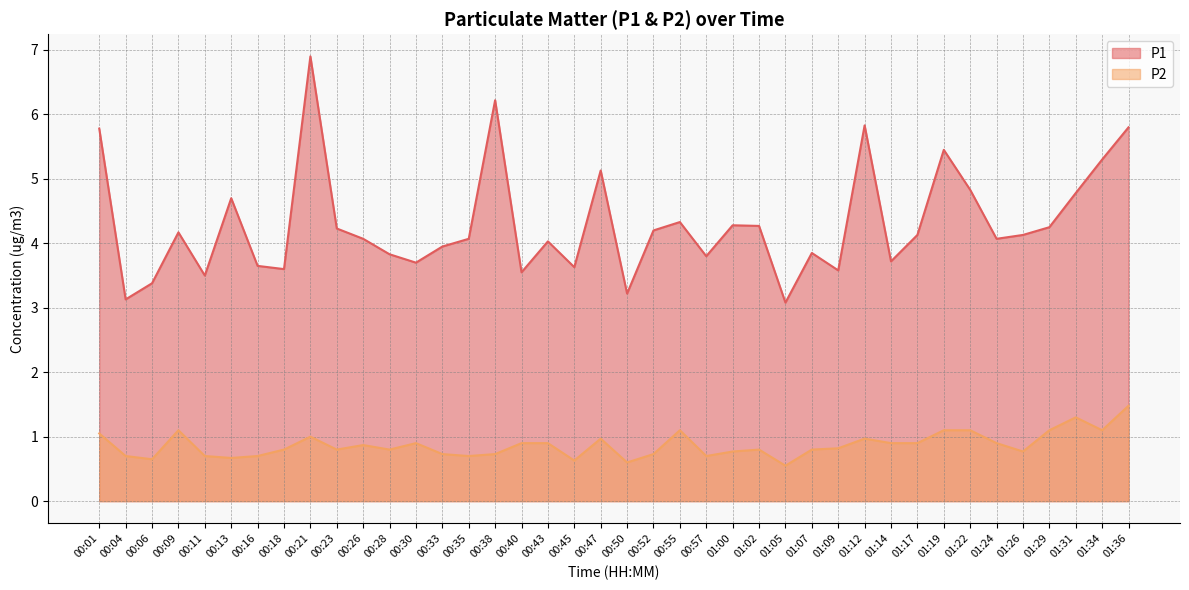

Which category has the highest value across all series?

00:21